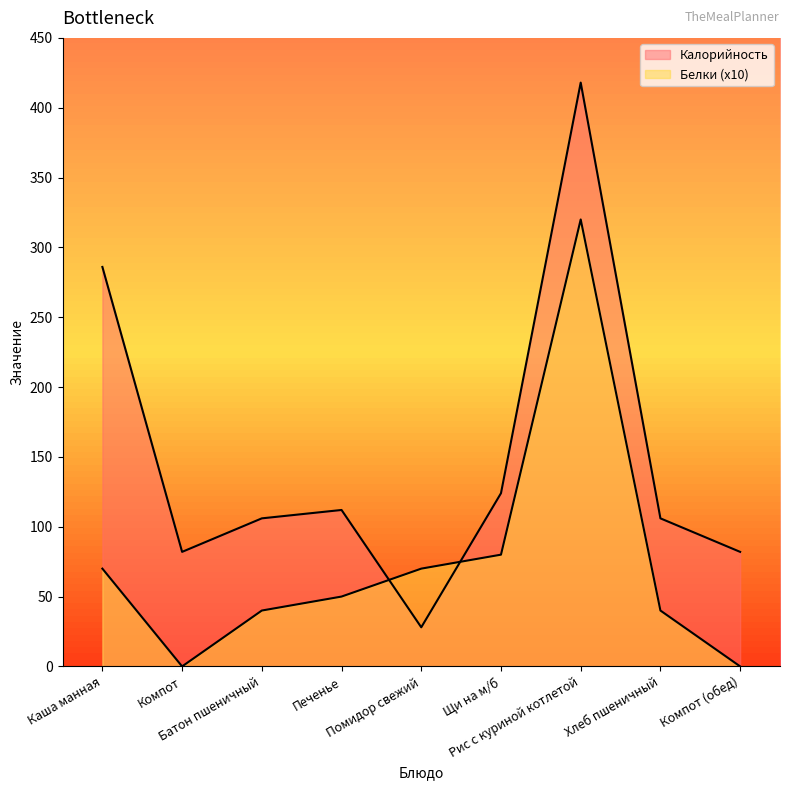

Which series has the largest total across all categories?

Калорийность